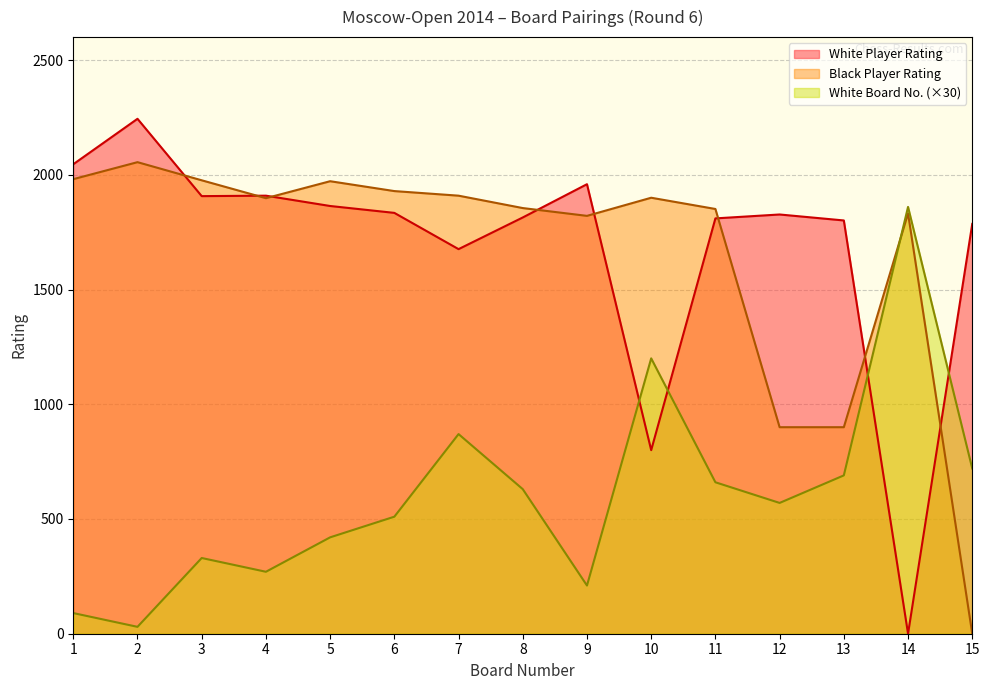

After their last crossing, which series has the higher values: Black Player Rating or White Num?

White Num